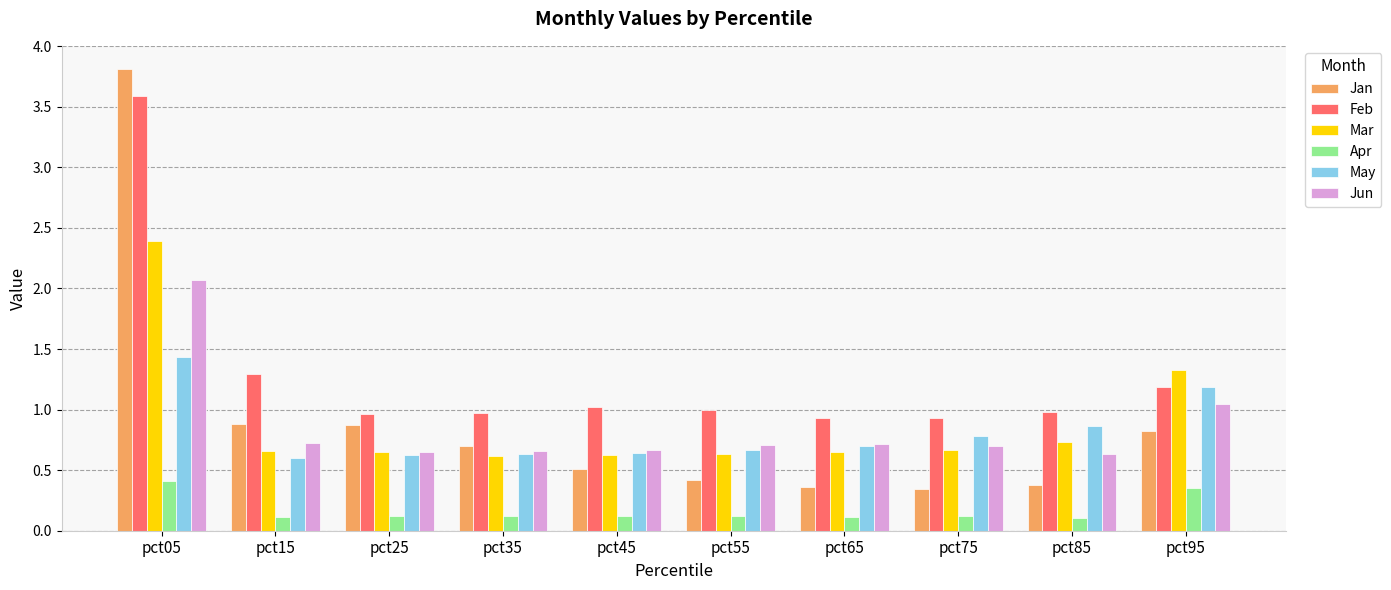

Is it true that Apr equals 0.0 at pct55?

False